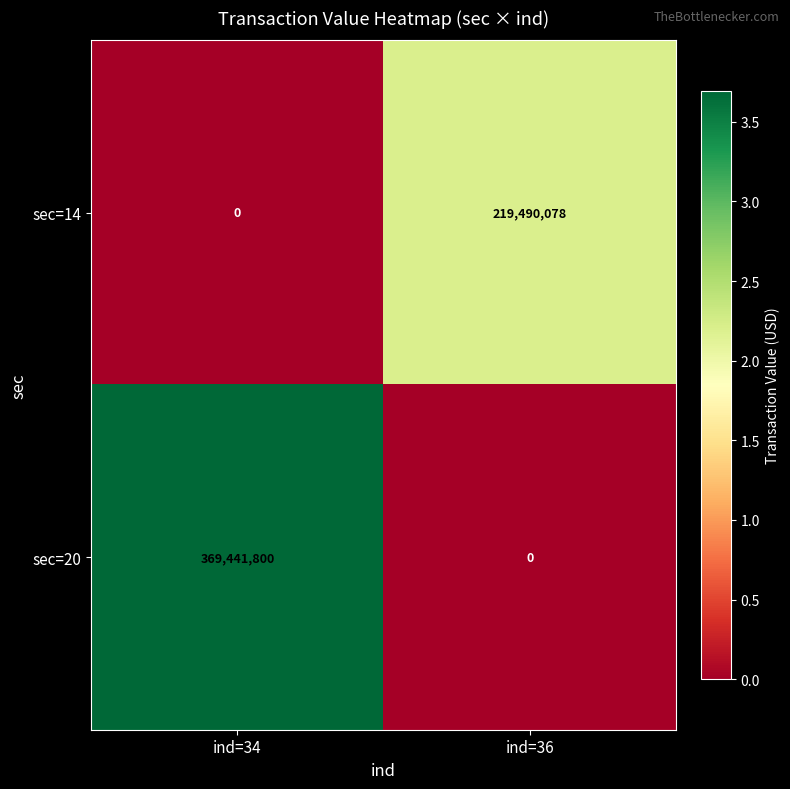

Which series has the largest range (max minus min)?

sec=20